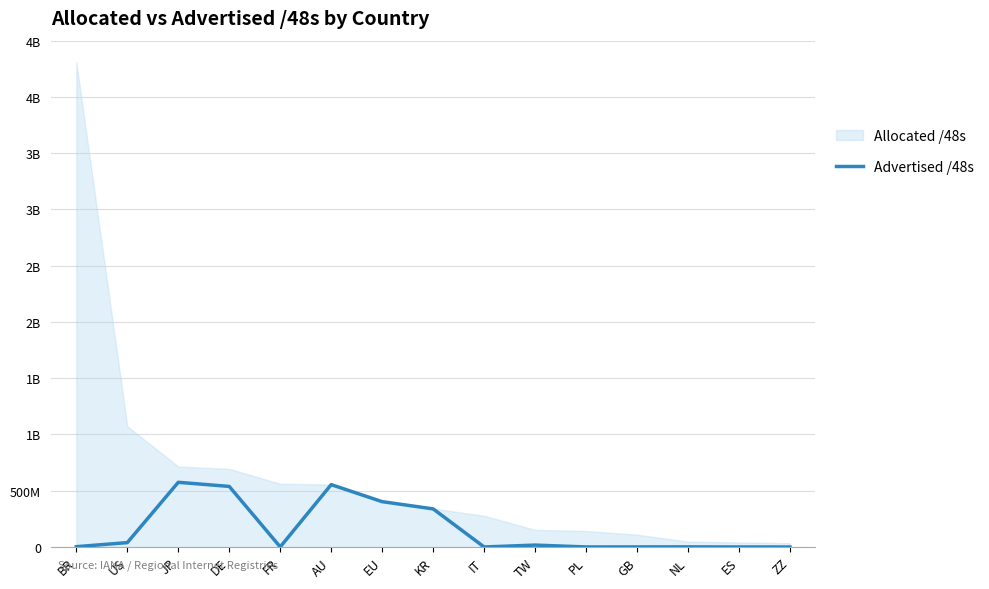

Does the chart display data point markers on the line(s)?

No